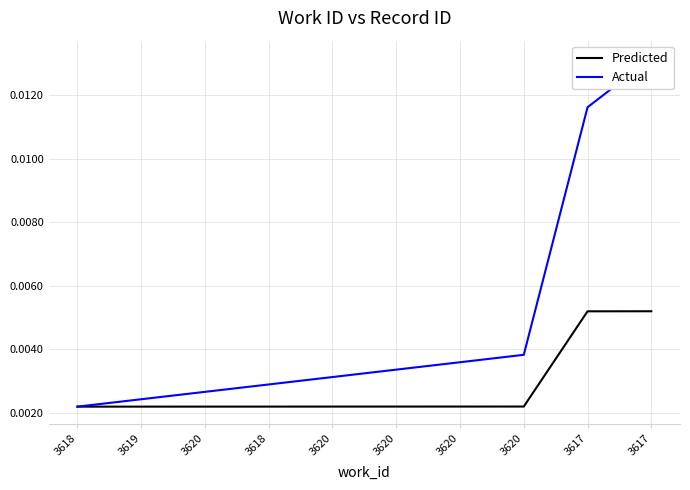

True or false: Predicted and Actual intersect in this chart.

False